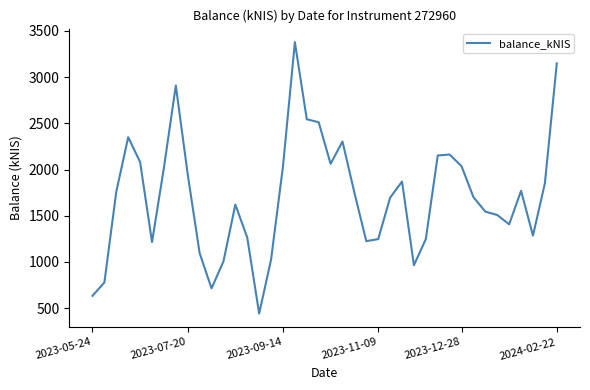

What is the minimum value shown in the chart?

440.8